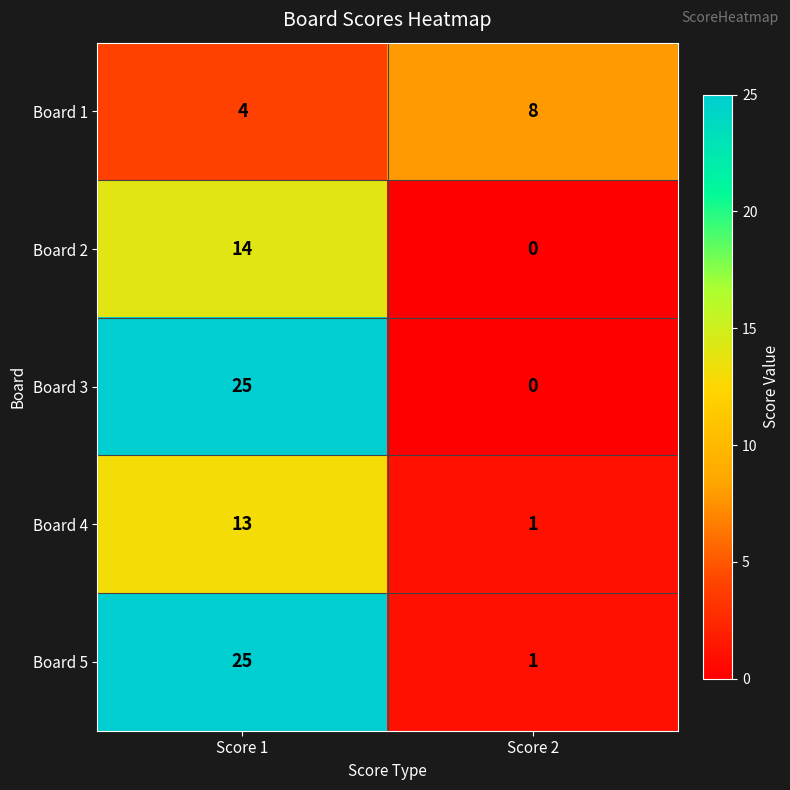

What is the difference between the maximum and minimum values in the Board 2 series?

14